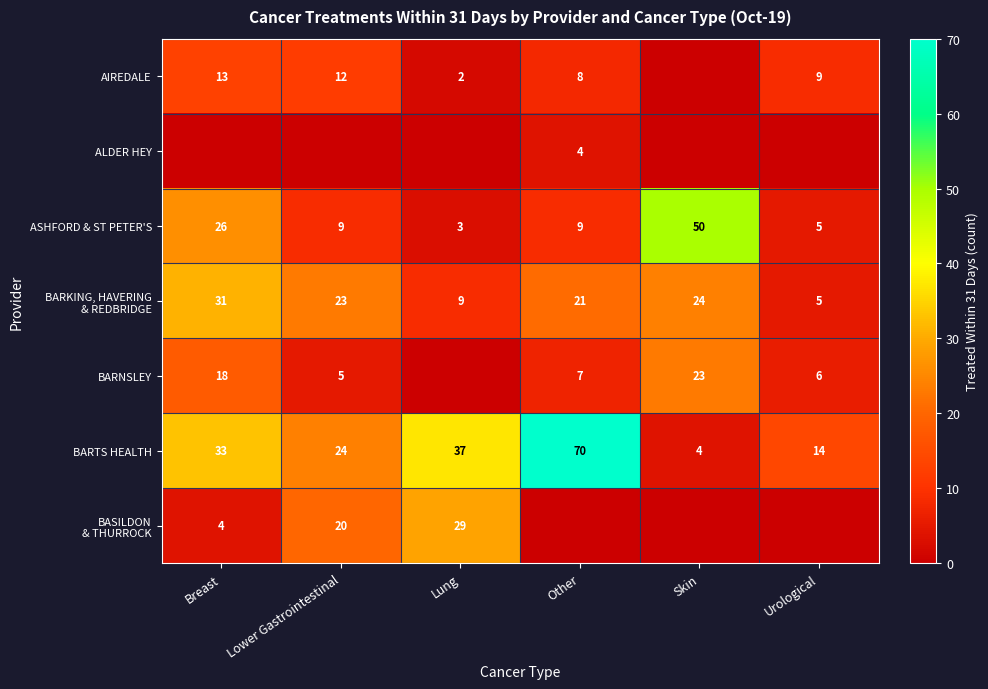

Is the value of BARTS HEALTH at Lower Gastrointestinal greater than the value of AIREDALE at Urological?

Yes